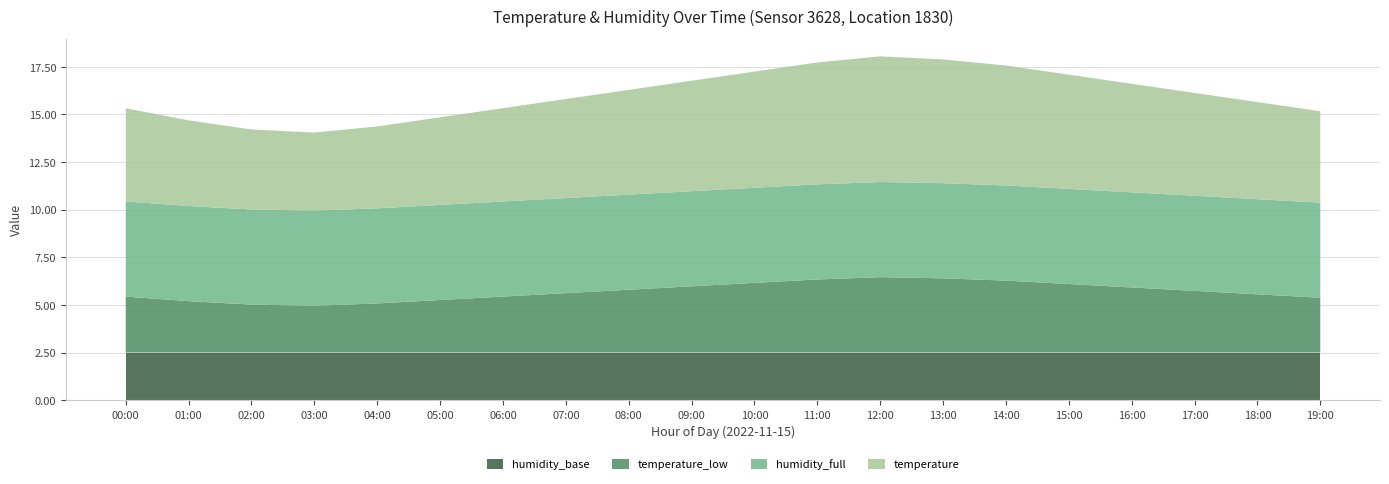

The value of humidity_base at 18:00 is 1.1. True or false?

False